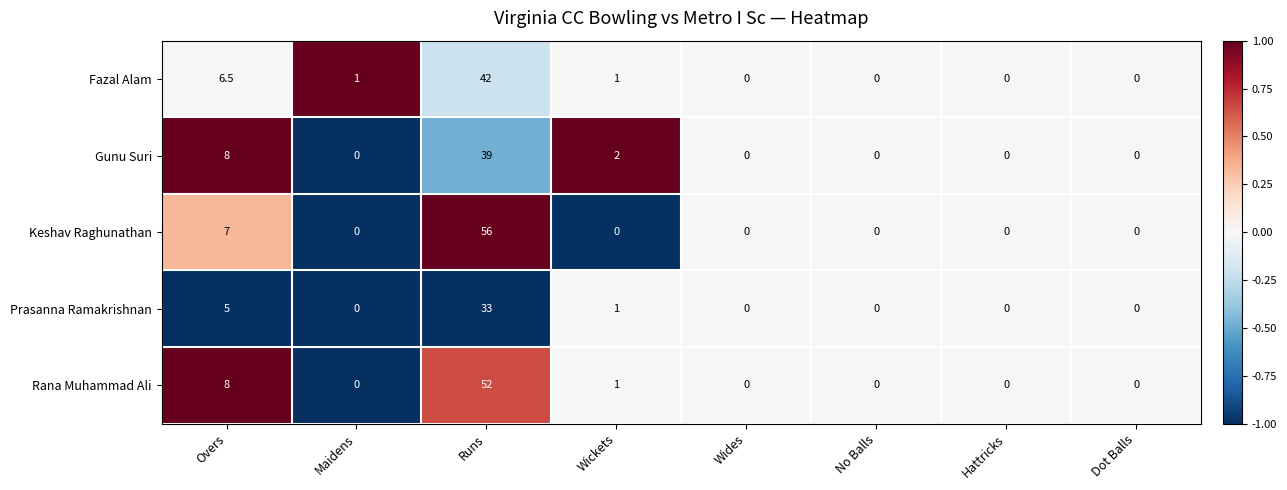

How many data points does each series have?

8